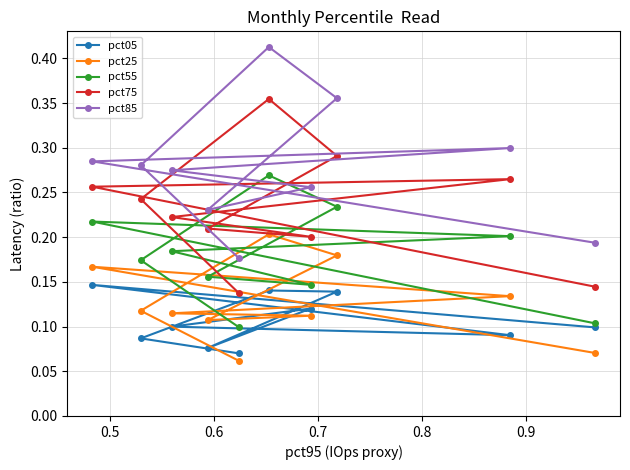

Rank the series by their maximum value, from highest to lowest.

pct85, pct75, pct55, pct25, pct05